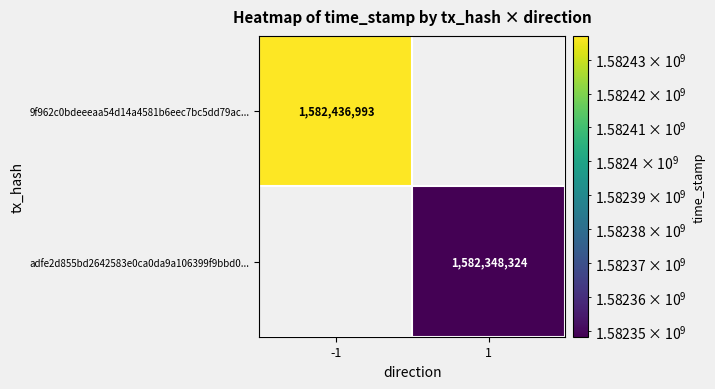

Rank the series at -1 from lowest to highest value.

9f962c0bdeeeaa54d14a4581b6eec7bc5dd79ac..., adfe2d855bd2642583e0ca0da9a106399f9bbd0...